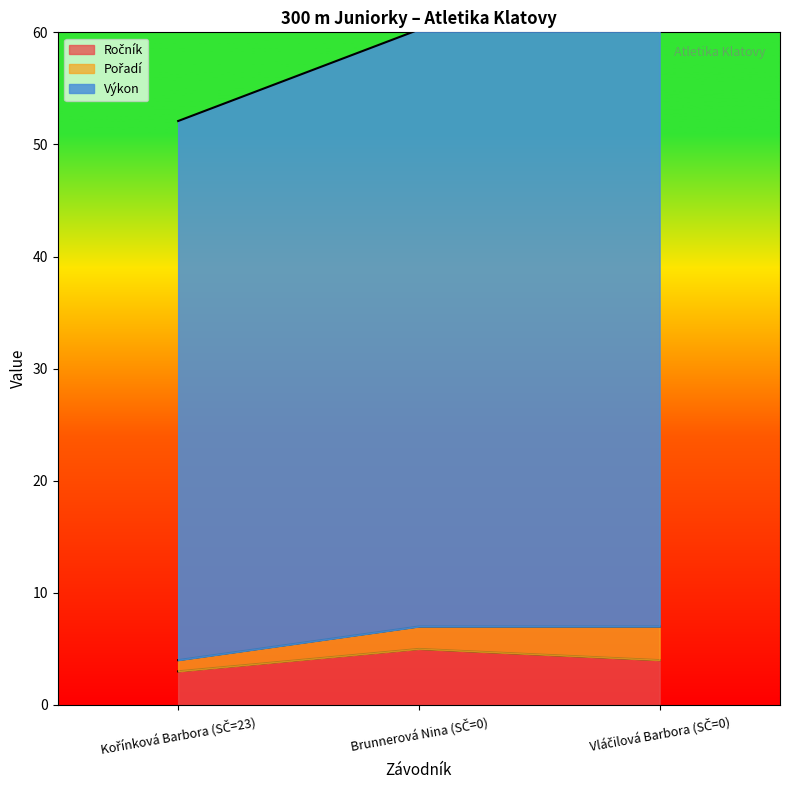

How many data points in Výkon are above 60?

2